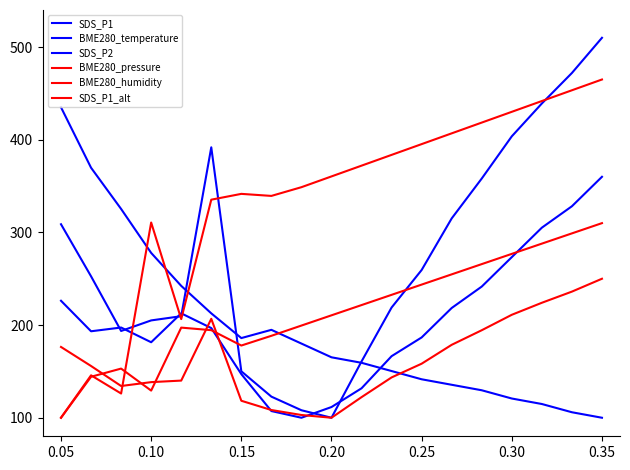

Where is BME280_temperature nearest to the value 267?

0.10